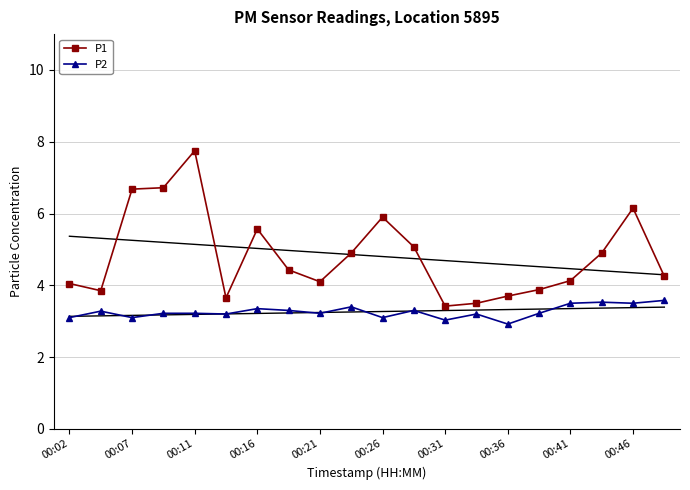

Is it true that P1 equals 4.1 at 00:41?

True